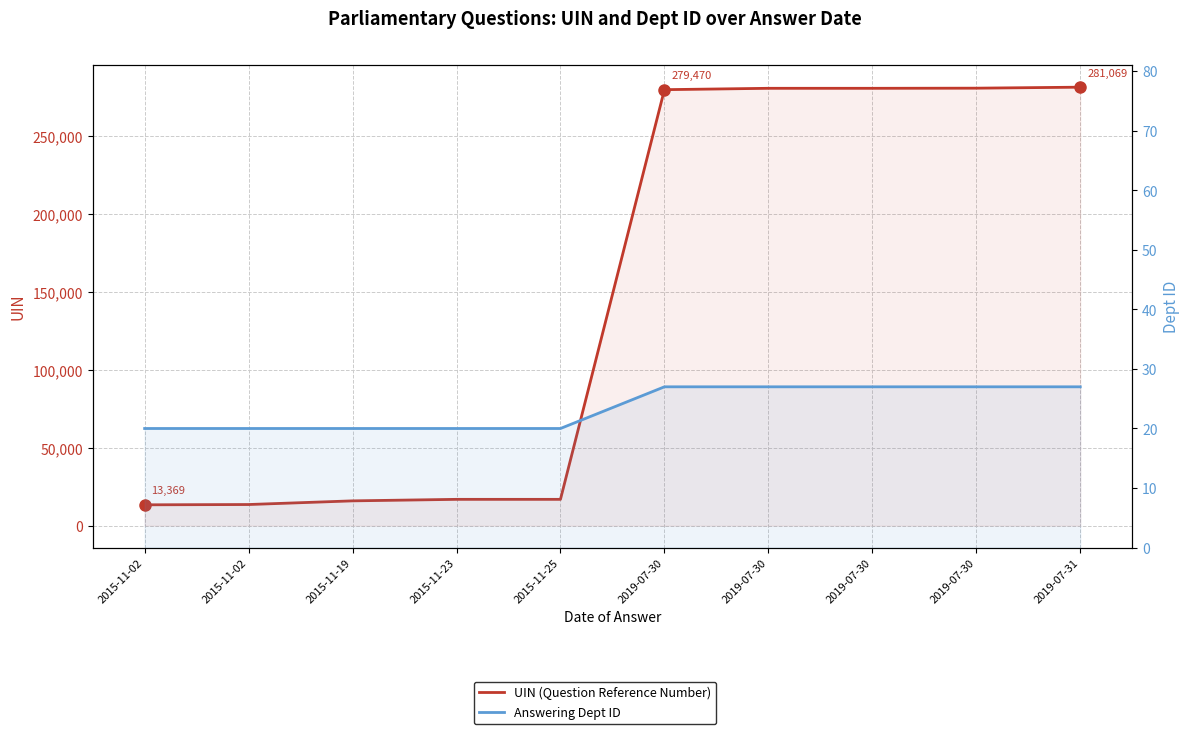

How many lines are shown in the chart?

2